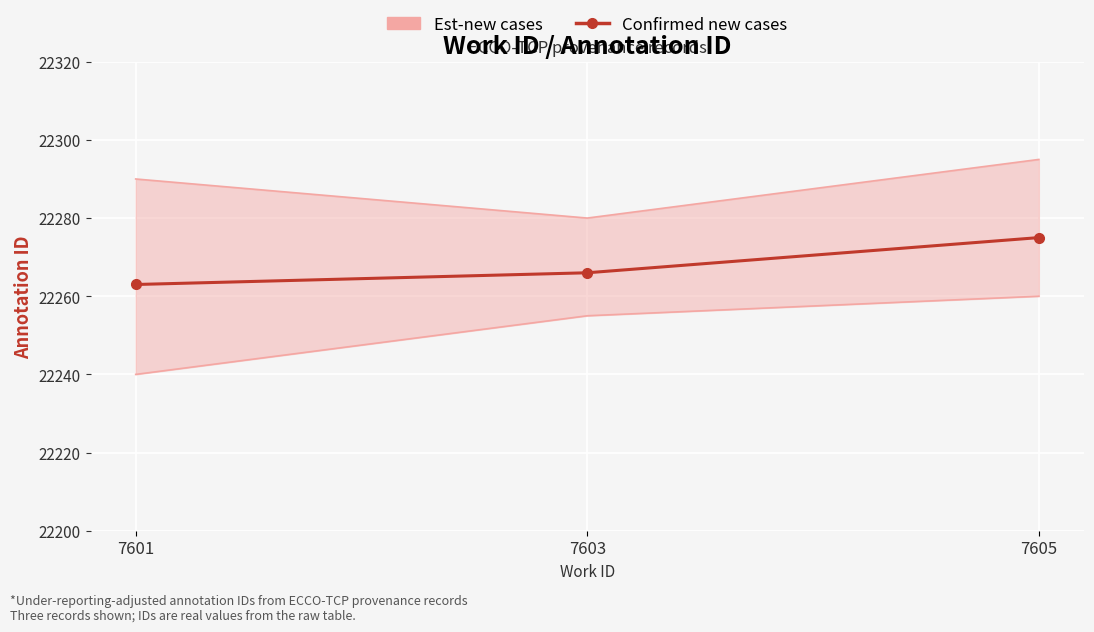

Rank the categories by value from lowest to highest.

7601, 7603, 7605